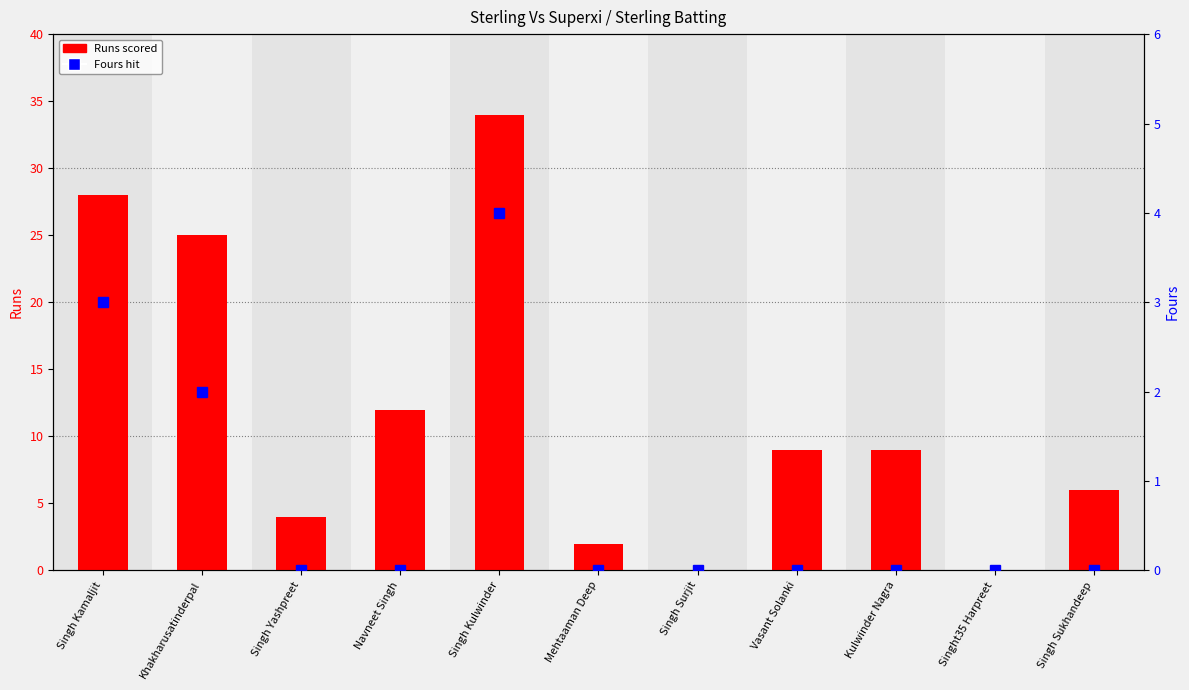

The value of Runs scored at Navneet Singh is 12. True or false?

True